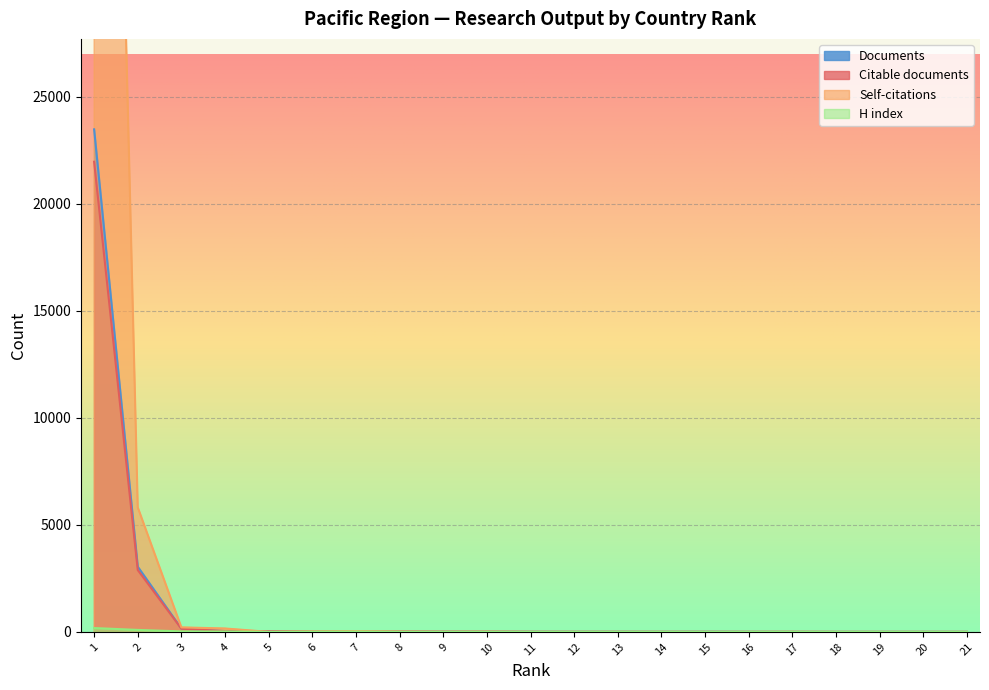

At how many categories does at least one series exceed 72858?

1